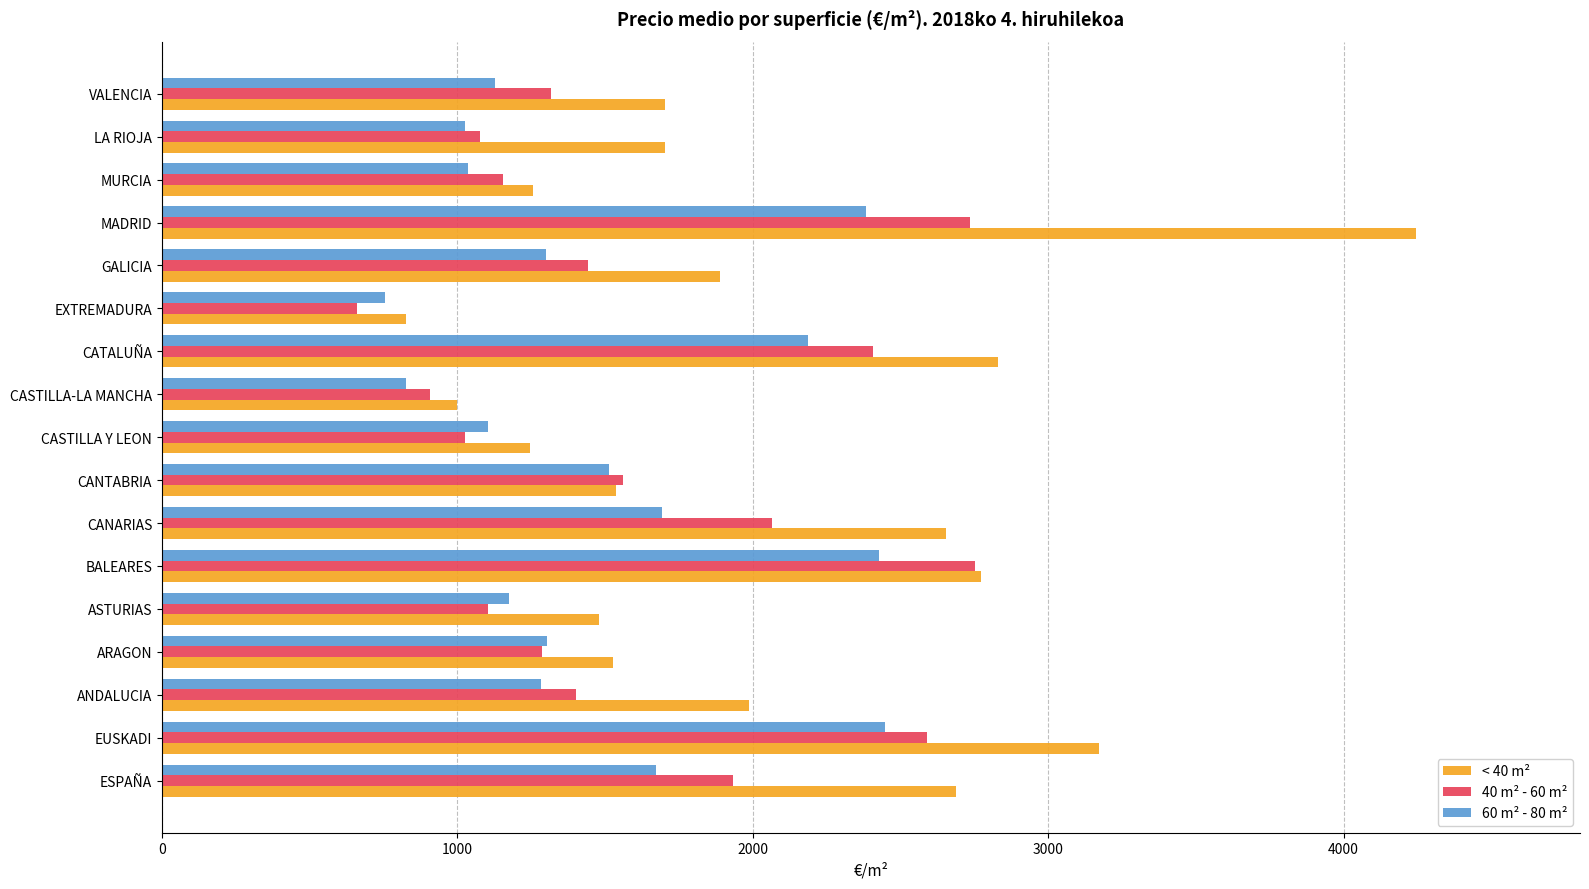

Rank the series by their maximum value, from highest to lowest.

< 40 m², 40 m² - 60 m², 60 m² - 80 m²